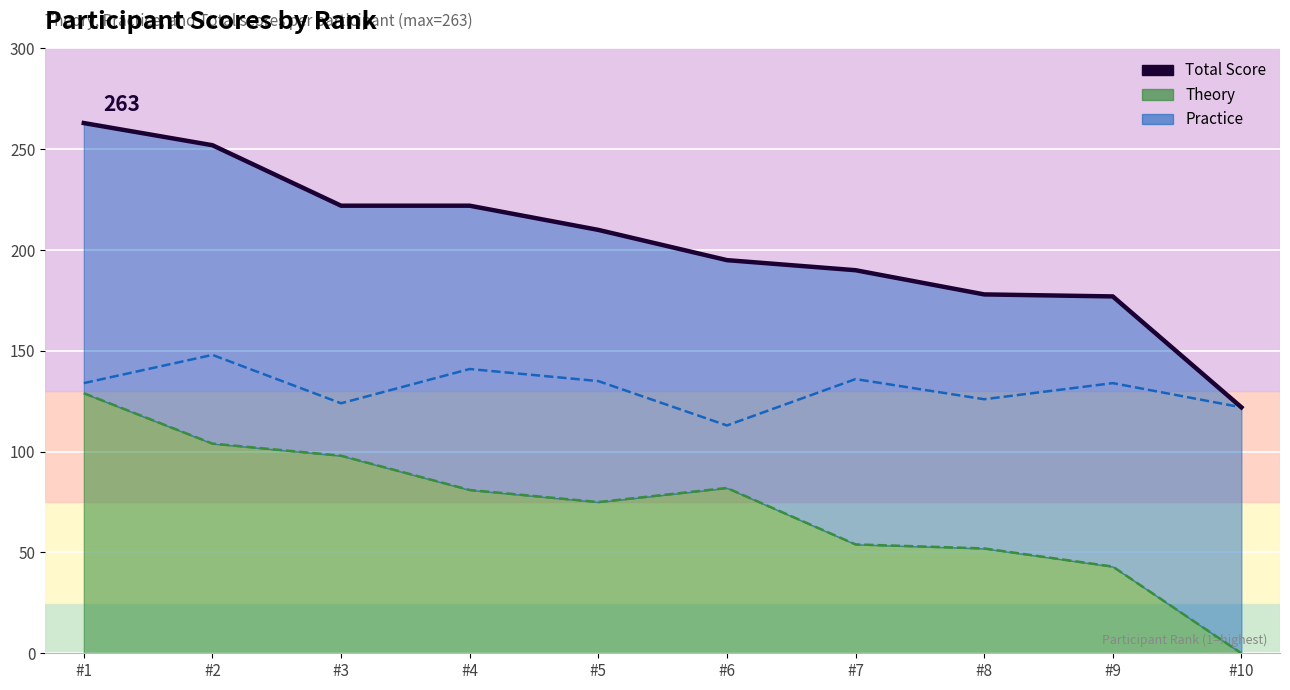

True or false: Practice and Theory intersect in this chart.

False